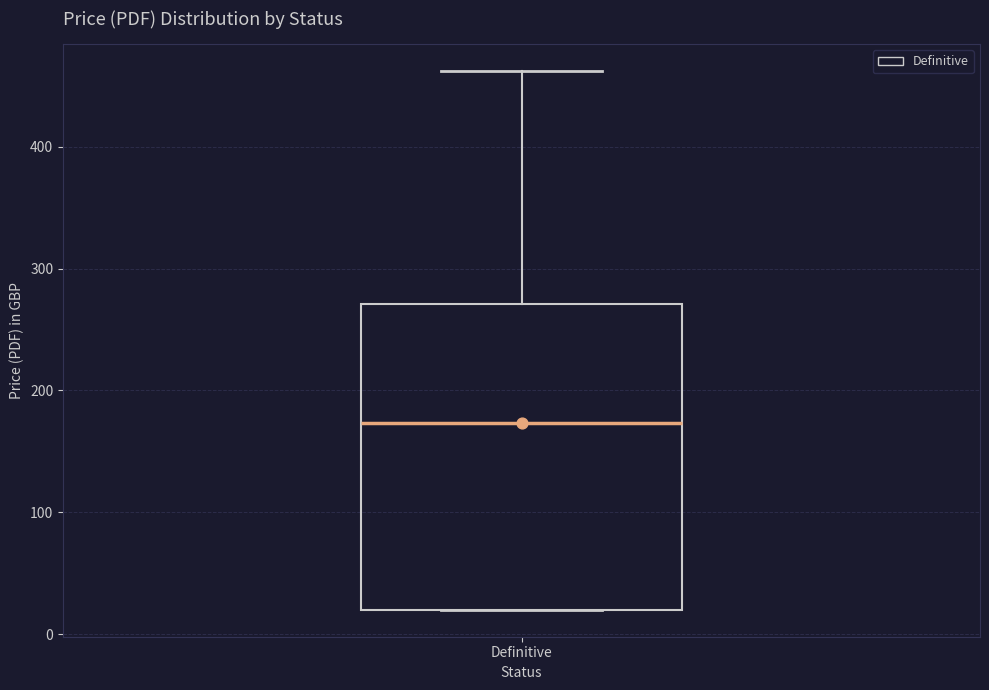

Read this box plot against the y-axis: the position of the median line, the range covered by the box, and the ends of both whiskers. The values are not printed on the chart, so give them approximately, as read against the axis.

median 170, box 20 to 270, whiskers 20 to 460